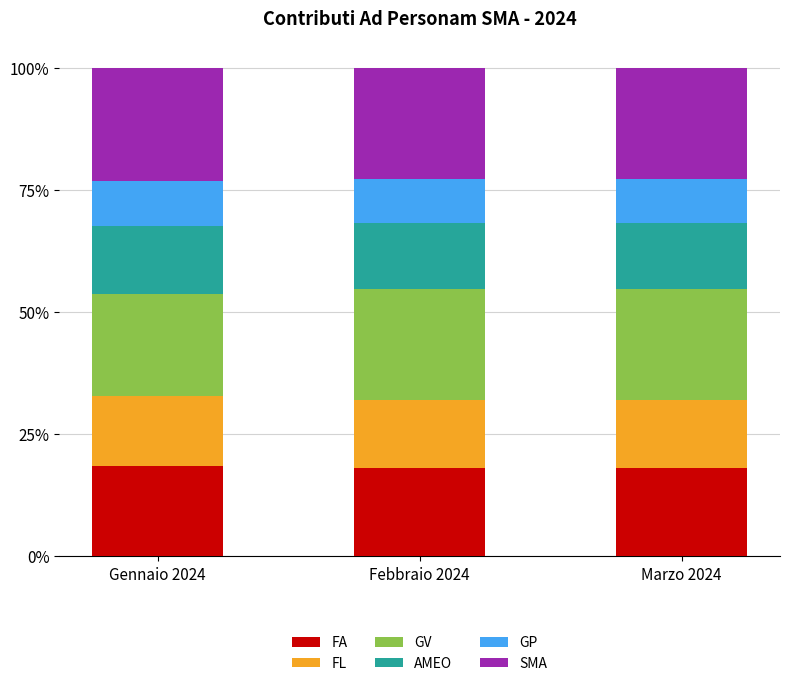

What is the sum of all FA values?

54.7